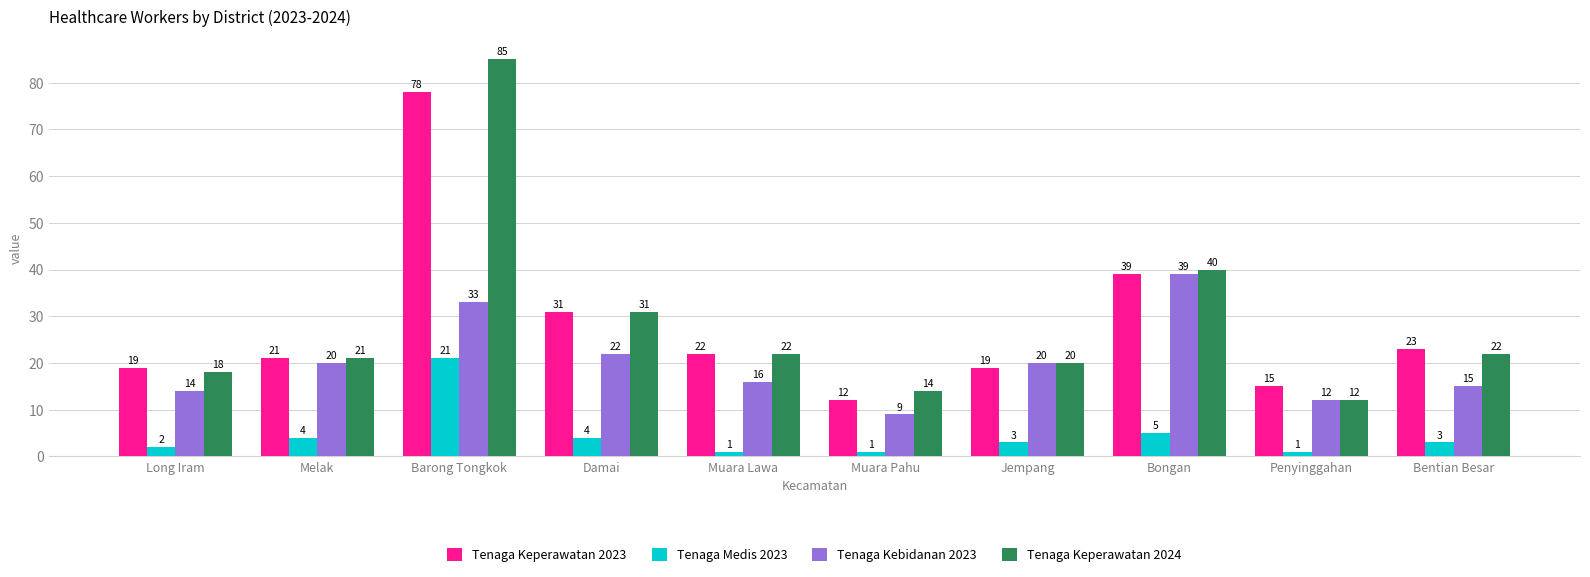

Reading right to left, extract all data points from this chart.

Tenaga Keperawatan 2023: Bentian Besar=23	Penyinggahan=15	Bongan=39	Jempang=19	Muara Pahu=12	Muara Lawa=22	Damai=31	Barong Tongkok=78	Melak=21	Long Iram=19
Tenaga Medis 2023: Bentian Besar=3	Penyinggahan=1	Bongan=5	Jempang=3	Muara Pahu=1	Muara Lawa=1	Damai=4	Barong Tongkok=21	Melak=4	Long Iram=2
Tenaga Kebidanan 2023: Bentian Besar=15	Penyinggahan=12	Bongan=39	Jempang=20	Muara Pahu=9	Muara Lawa=16	Damai=22	Barong Tongkok=33	Melak=20	Long Iram=14
Tenaga Keperawatan 2024: Bentian Besar=22	Penyinggahan=12	Bongan=40	Jempang=20	Muara Pahu=14	Muara Lawa=22	Damai=31	Barong Tongkok=85	Melak=21	Long Iram=18